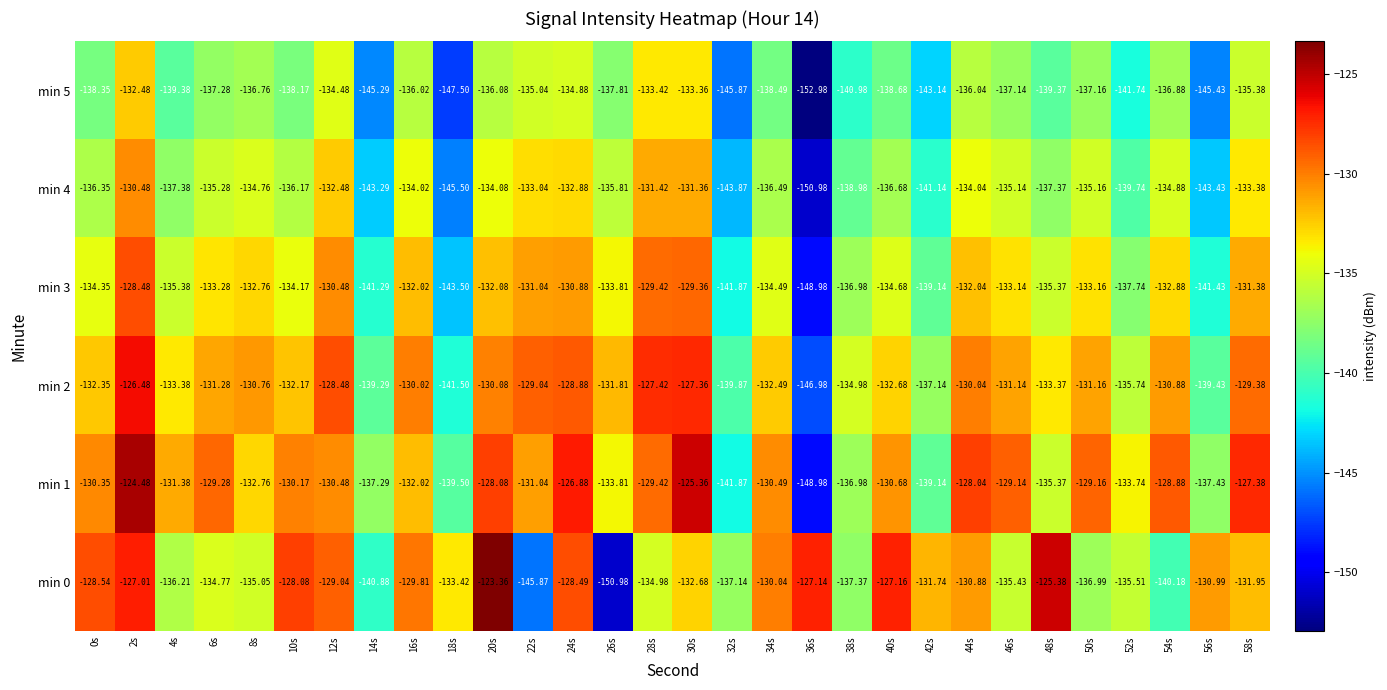

Is the value of min 5 at 14s greater than the value of min 1 at 6s?

No